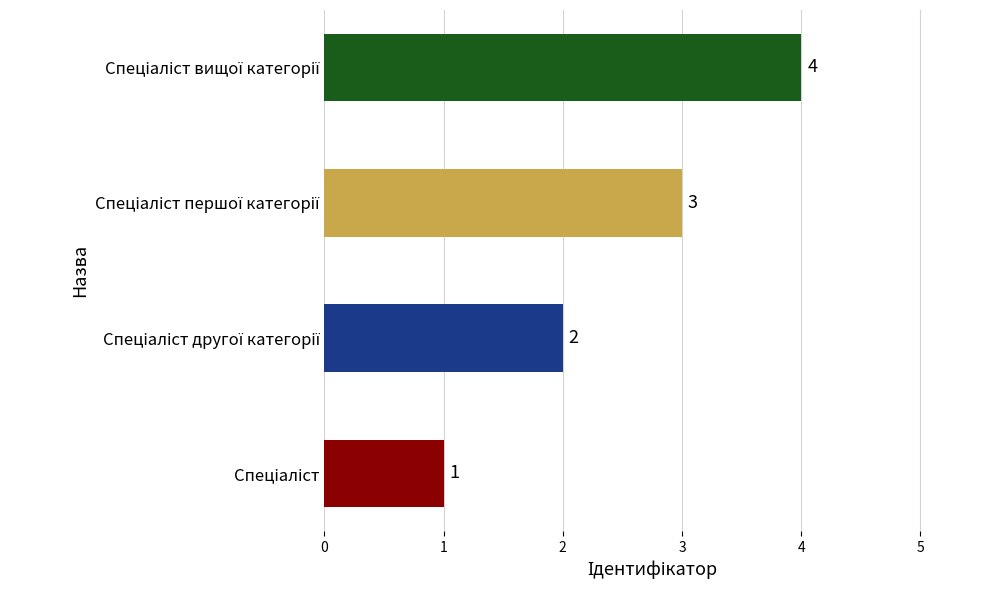

List the labels in order of value, smallest first.

Спеціаліст, Спеціаліст другої категорії, Спеціаліст першої категорії, Спеціаліст вищої категорії